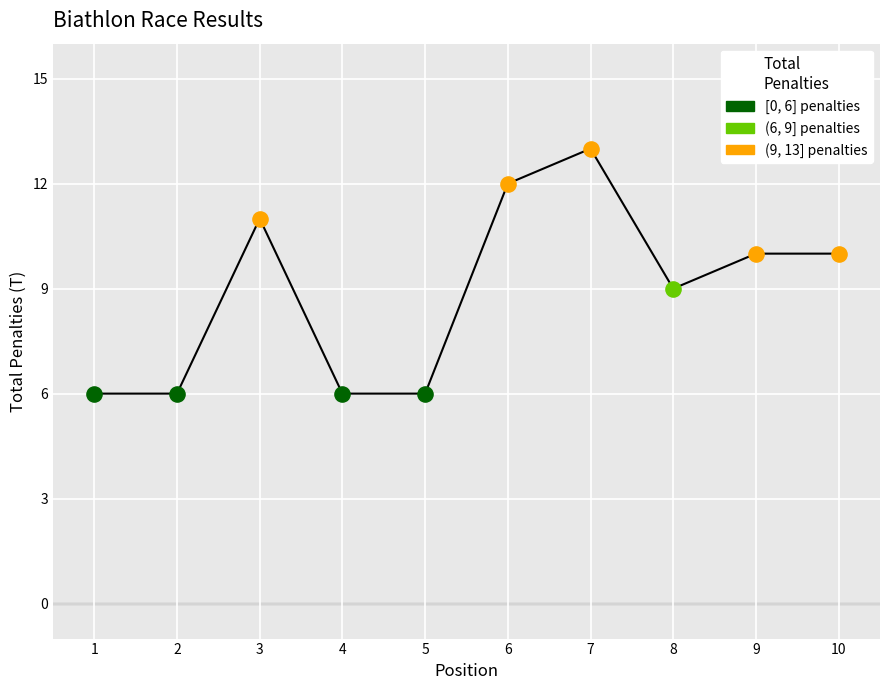

What is the change in value from 1 to 3?

+5